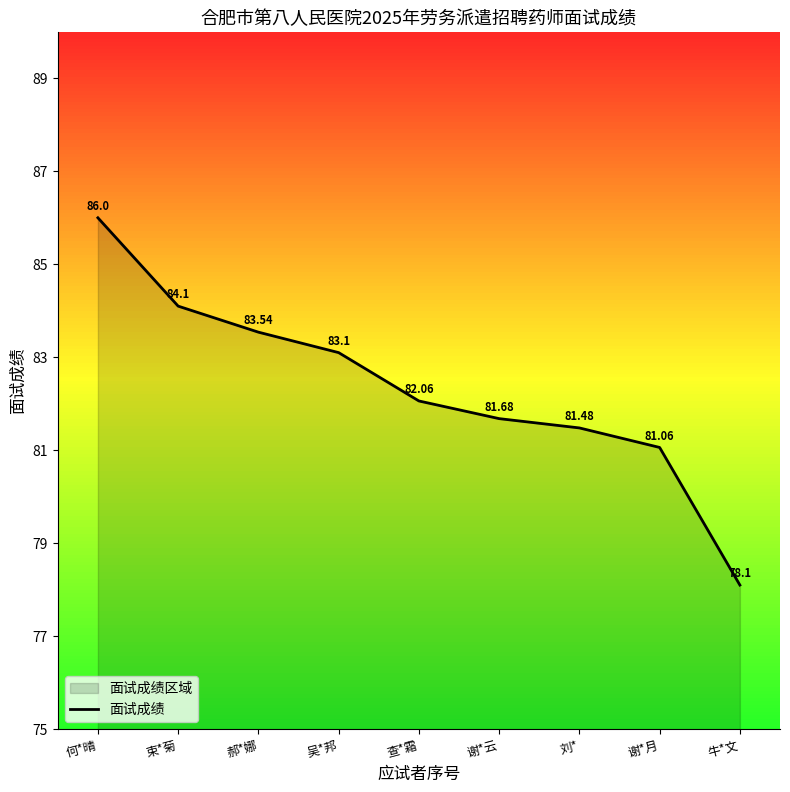

What is the label of the 9th point from the right?

何*晴